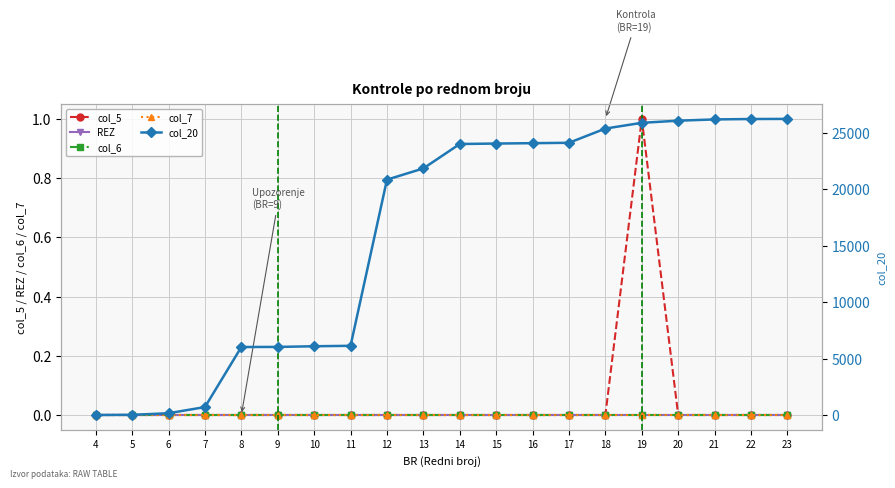

The value of REZ at 12 is 0. True or false?

True